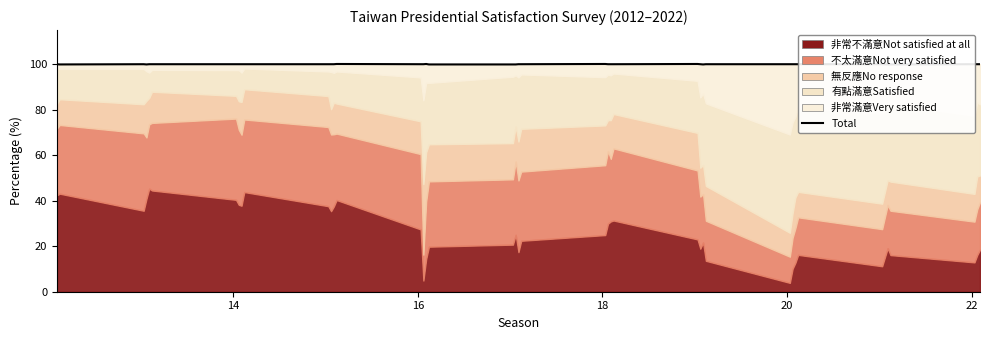

What is the sum of all values?

3999.6